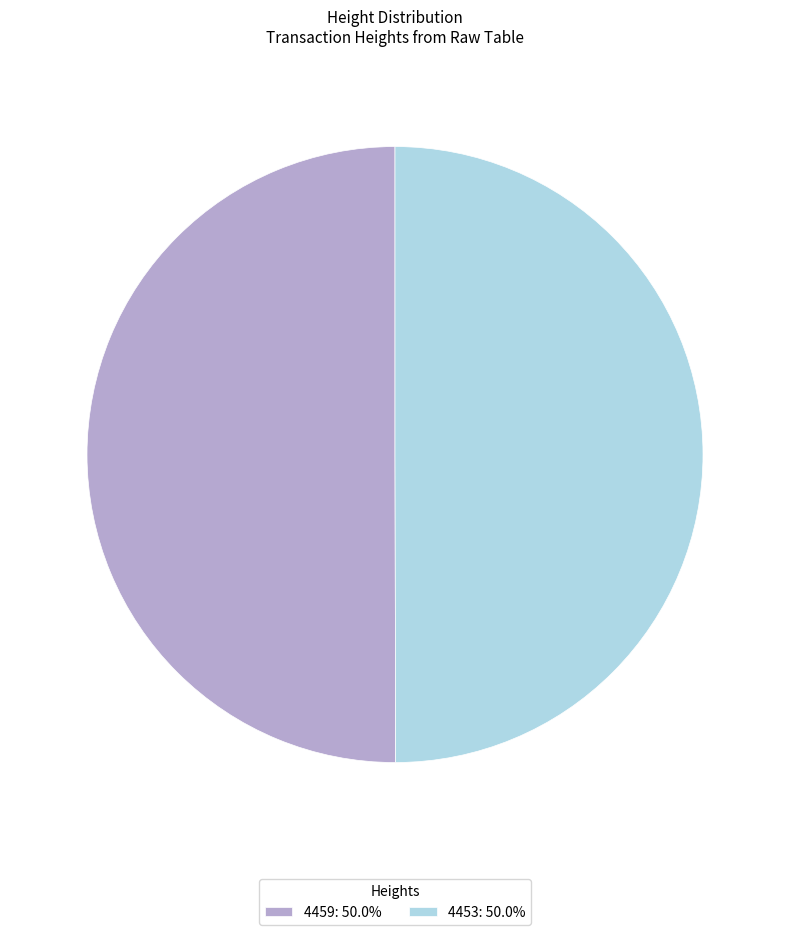

How many slices are in this pie chart?

2